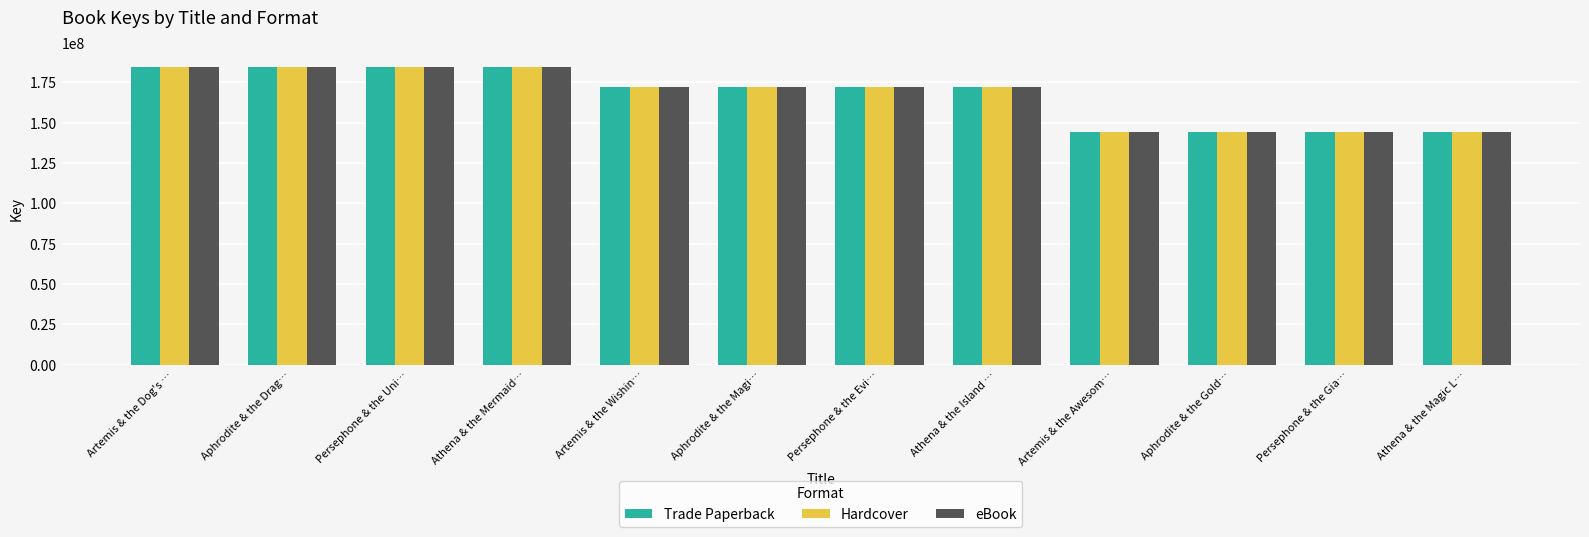

The value of eBook at Aphrodite & the Drag… is 105627098. True or false?

False